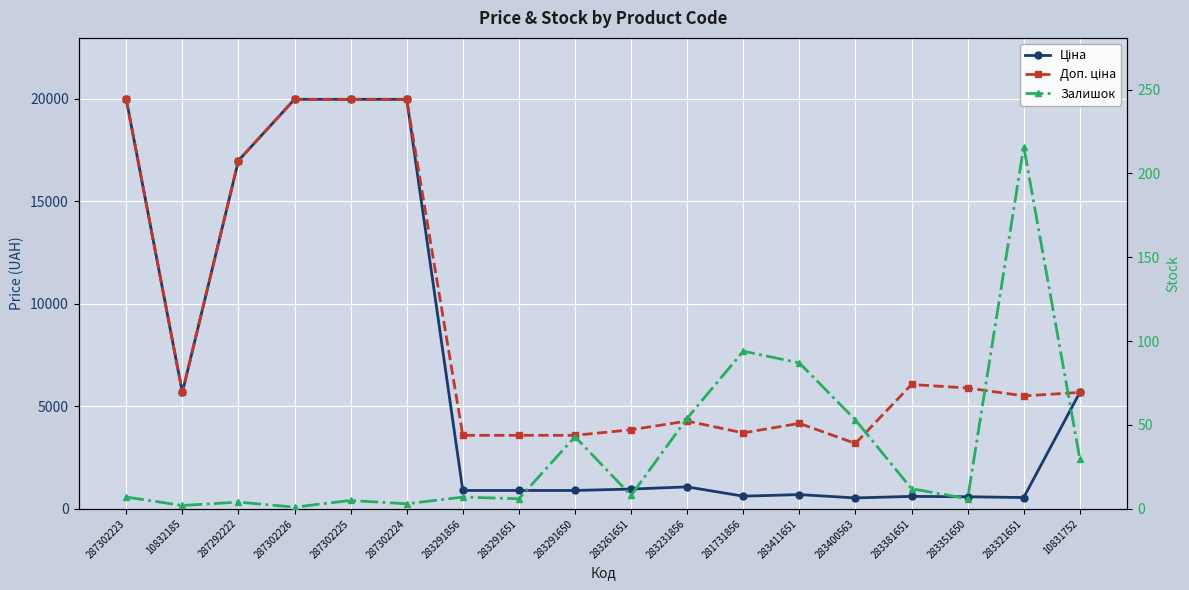

Reading right to left, what are all the values shown in this chart?

Ціна: 5673.8	550.6	589.2	606.1	531.3	694.3	617.0	1069.8	963.5	895.9	895.9	895.9	19964.2	19964.2	19964.2	16976.3	5673.8	19964.2
Доп. ціна: 5673.8	5505.8	5892.2	6061.2	3187.6	4165.6	3701.9	4279.1	3854.0	3583.6	3583.6	3583.6	19964.2	19964.2	19964.2	16976.3	5673.8	19964.2
Залишок: 30.0	216.0	6.0	12.0	53.0	87.0	94.0	54.0	8.0	43.0	6.0	7.0	3.0	5.0	1.0	4.0	2.0	7.0